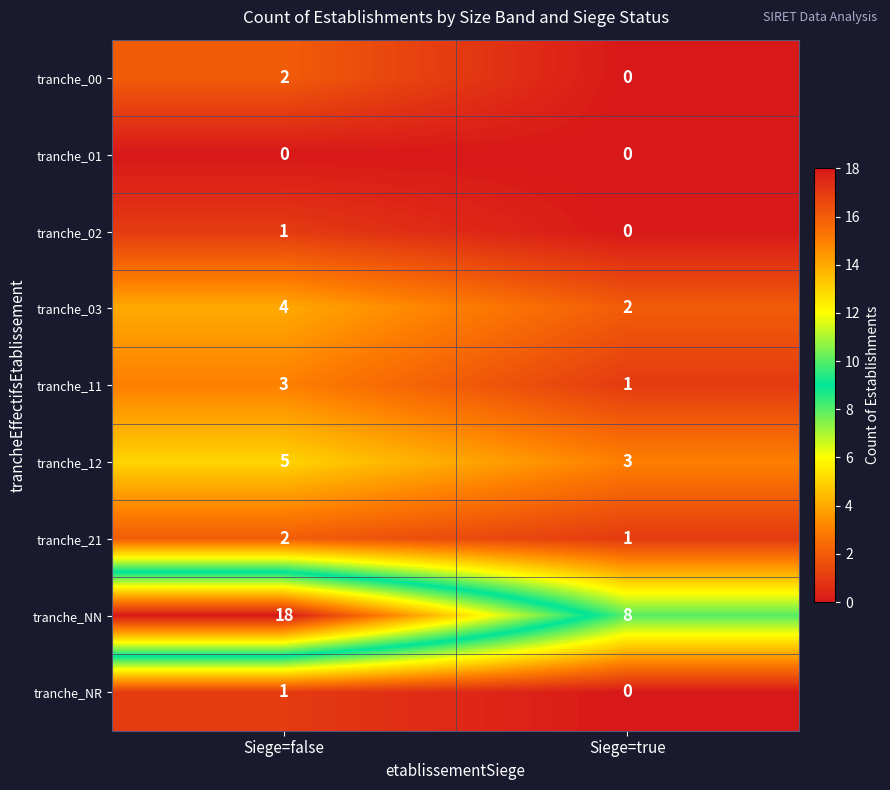

At which category is the sum across all series the highest?

Siege=false